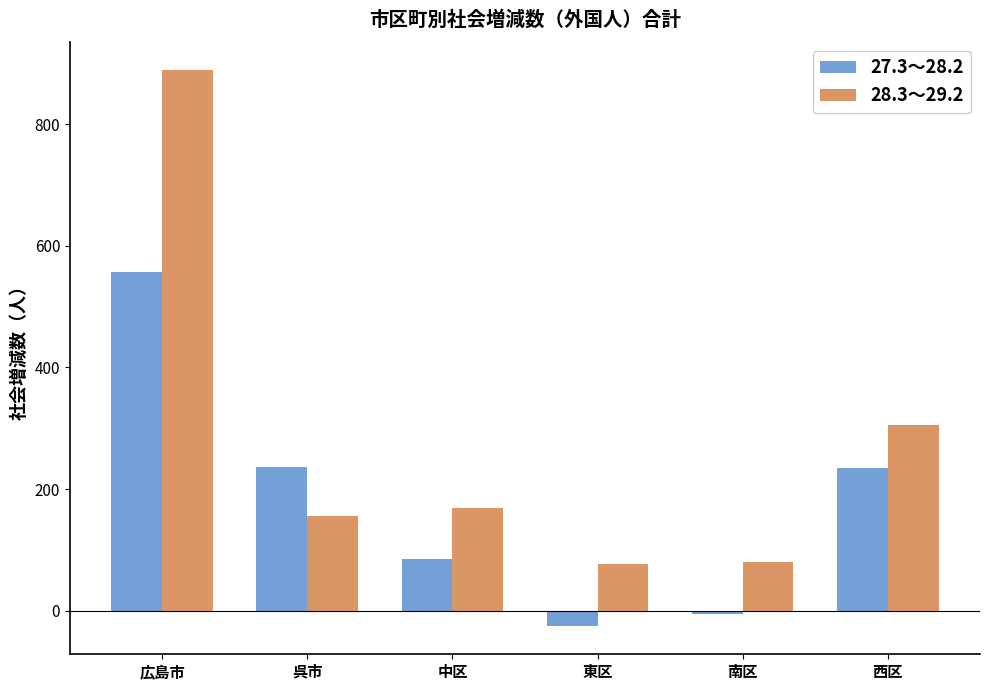

What position from the right is 広島市?

6